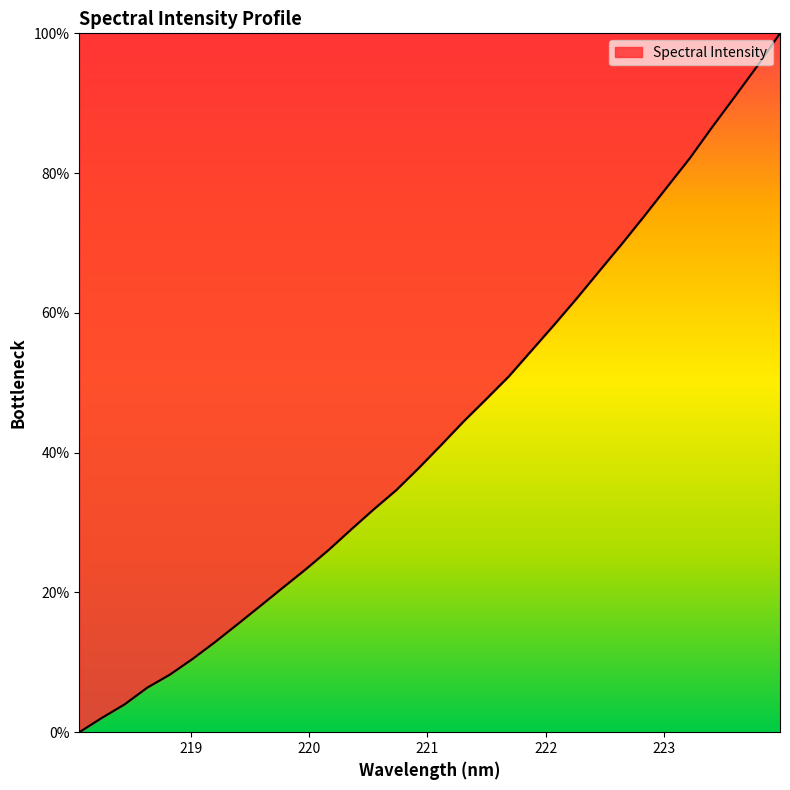

What is the maximum value shown in the chart?

100.0